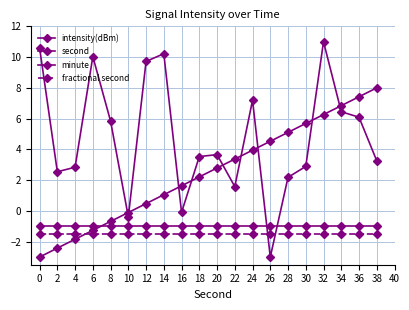

How many categories are shown in the chart?

20